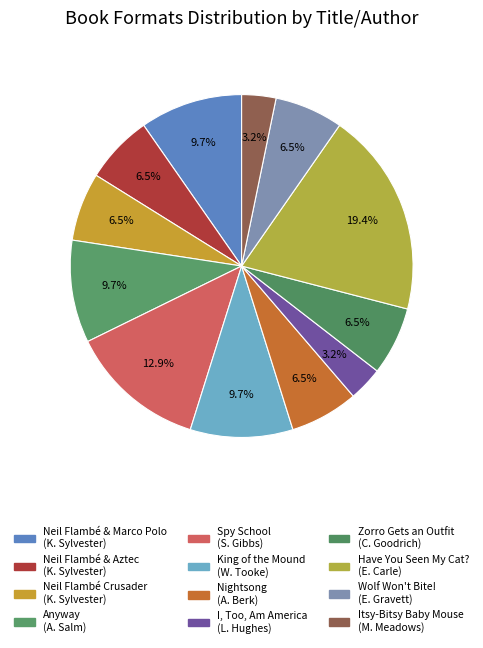

To the nearest percent, what is the difference between the largest and smallest slice percentages?

16%